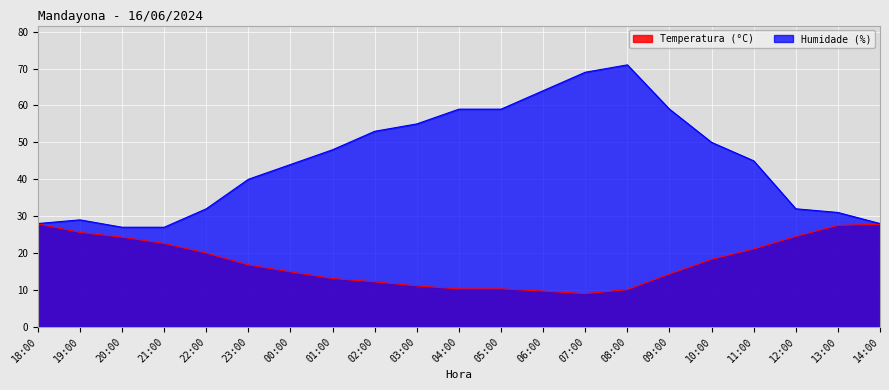

At which label does Temperatura (°C) reach its minimum?

07:00